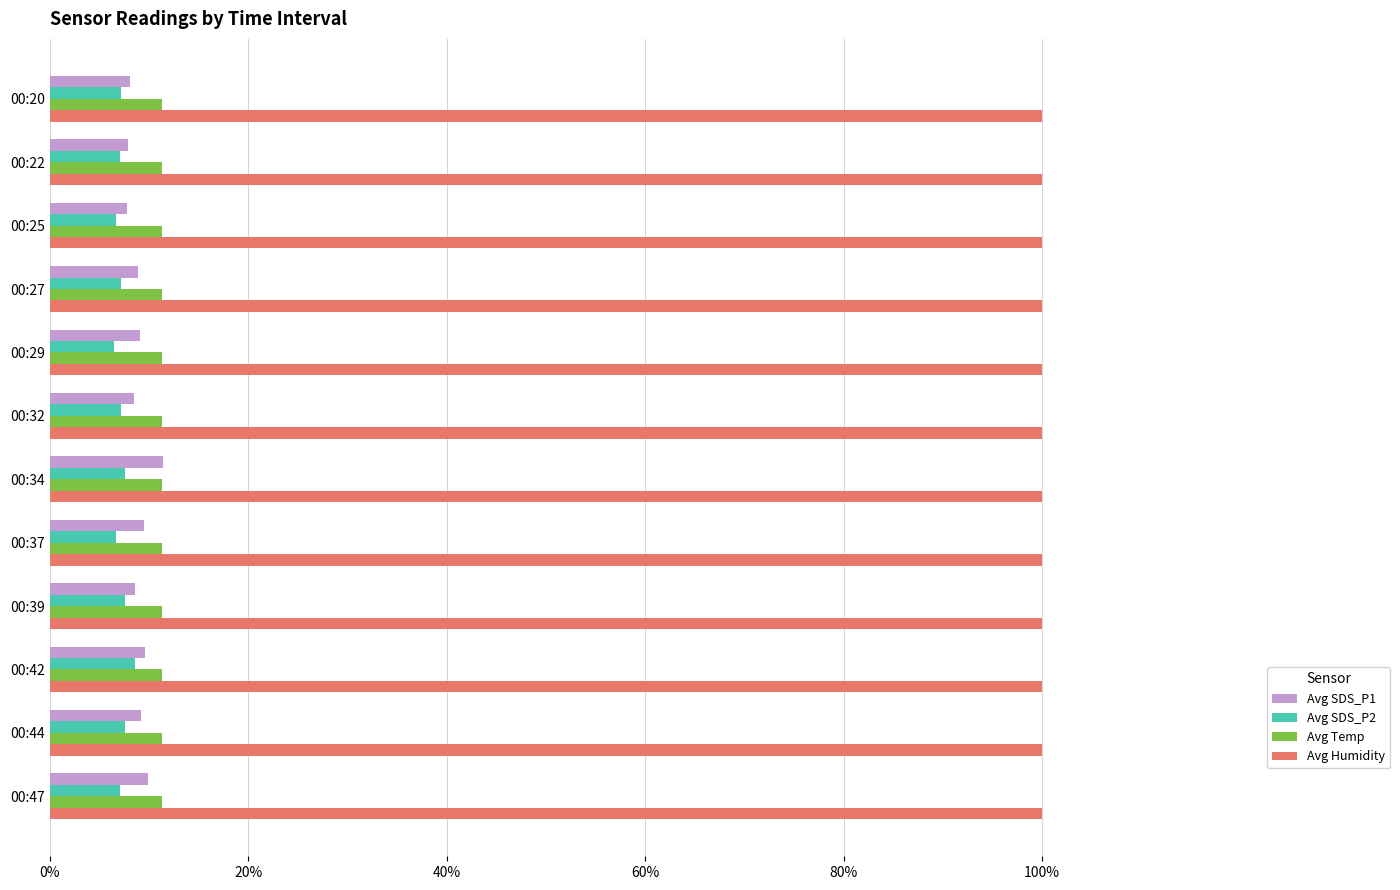

What are all the series names shown in the legend?

Avg SDS_P1, Avg SDS_P2, Avg Temp, Avg Humidity